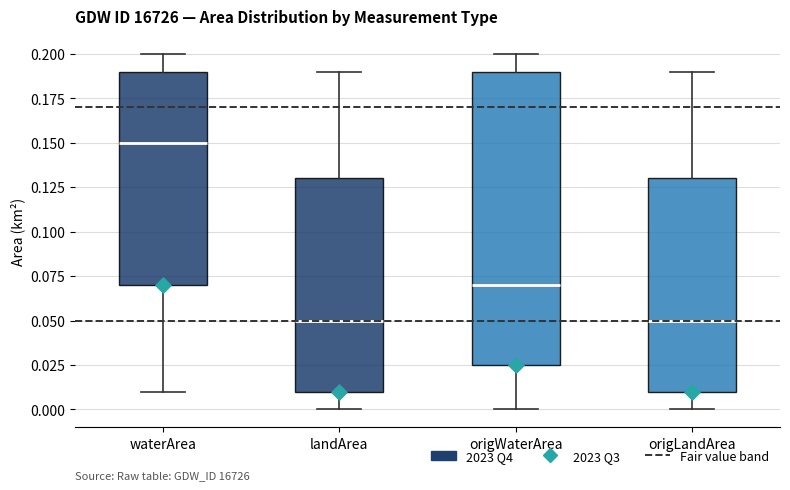

Reading left to right, transcribe this box plot: for each box, give where its median line is, the range the box spans, and where its two whiskers end, as read against the y-axis. The values are not printed on the chart, so give them approximately, as read against the axis.

waterArea: median 0.150, box 0.070 to 0.190, whiskers 0.010 to 0.200
landArea: median 0.050, box 0.010 to 0.130, whiskers 0.000 to 0.190
origWaterArea: median 0.070, box 0.025 to 0.190, whiskers 0.000 to 0.200
origLandArea: median 0.050, box 0.010 to 0.130, whiskers 0.000 to 0.190